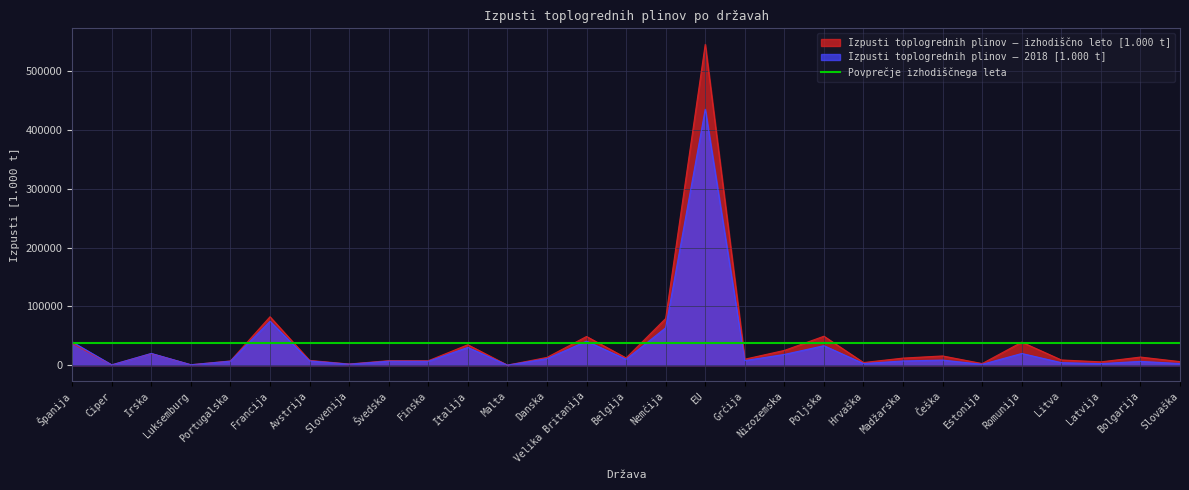

What is the average value of the Izpusti toplogrednih plinov – izhodiščno leto [1.000 t] series?

37891.2